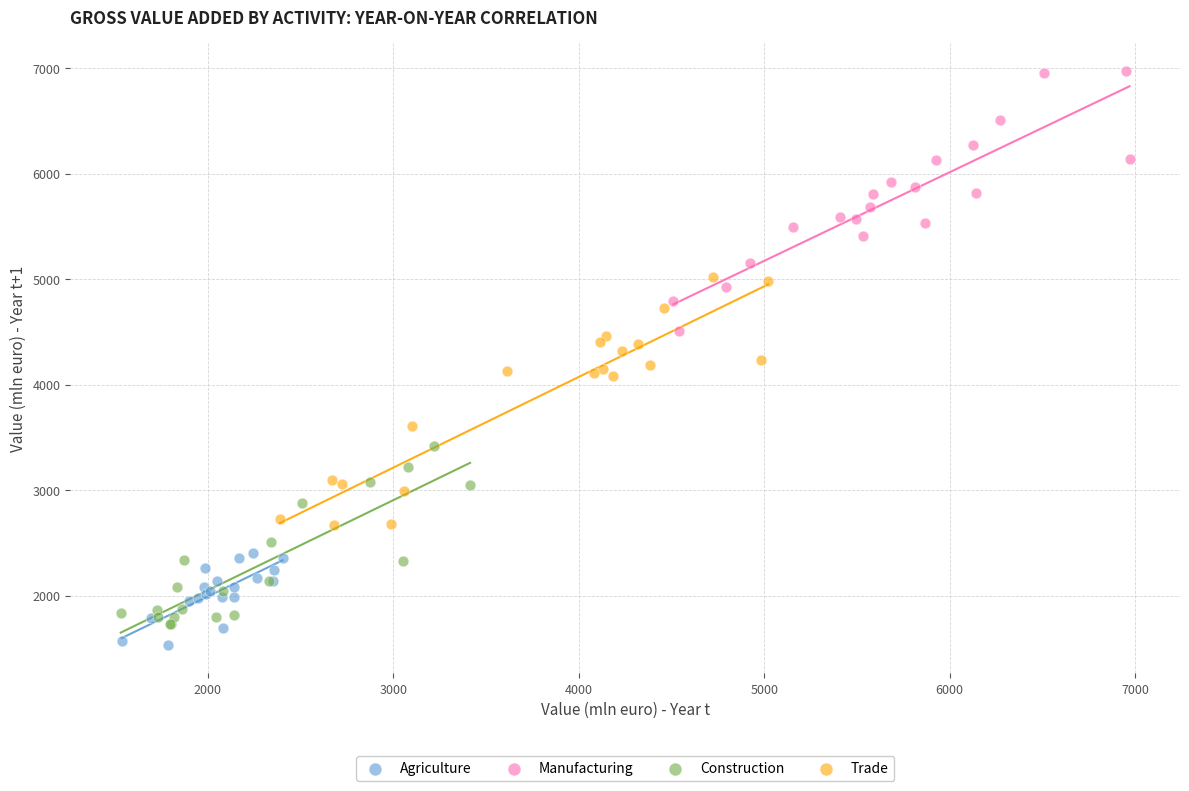

Which series reaches the maximum Y coordinate?

Manufacturing